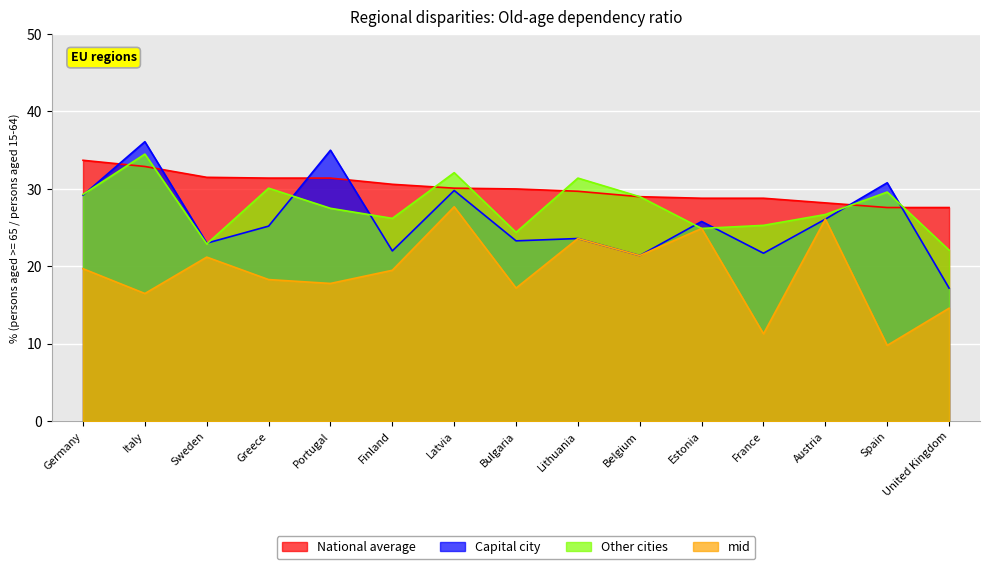

What is the total value across all series at Italy?

120.0